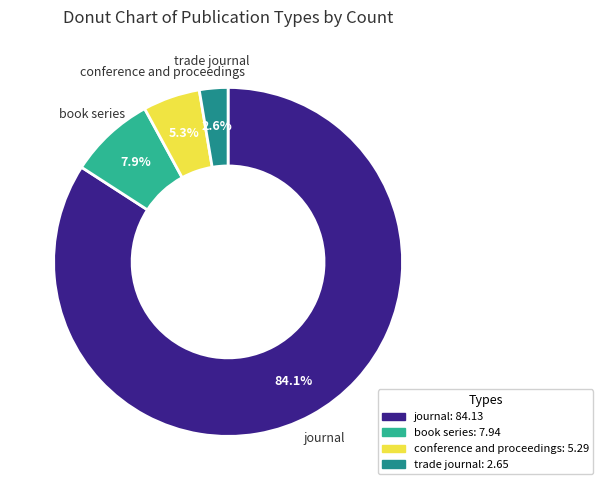

To the nearest percent, what is the difference between the journal and conference and proceedings slice percentages?

79%